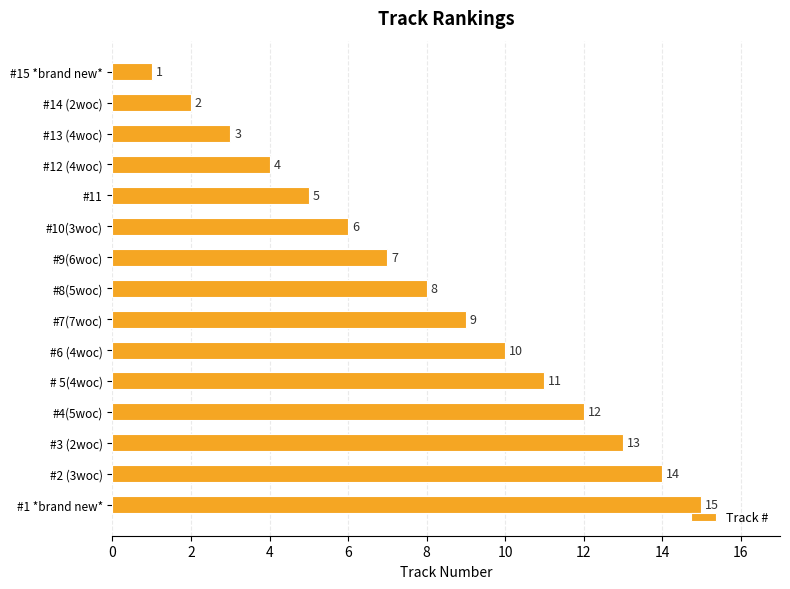

Approximately how many times larger is the value at # 5(4woc) compared to #11?

2.2